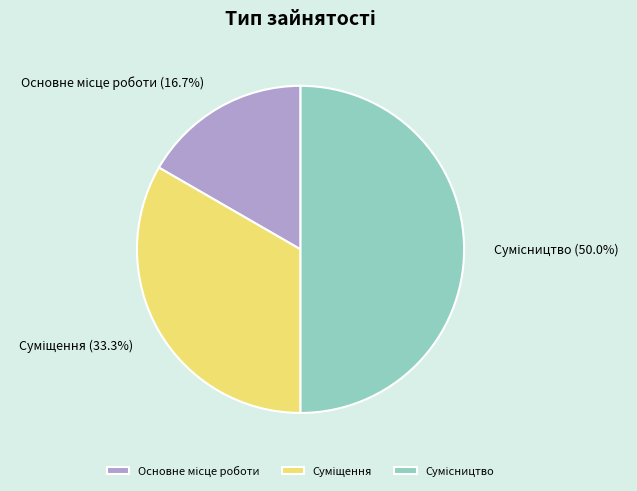

Rank the categories by value from lowest to highest.

Основне місце роботи, Суміщення, Сумісництво